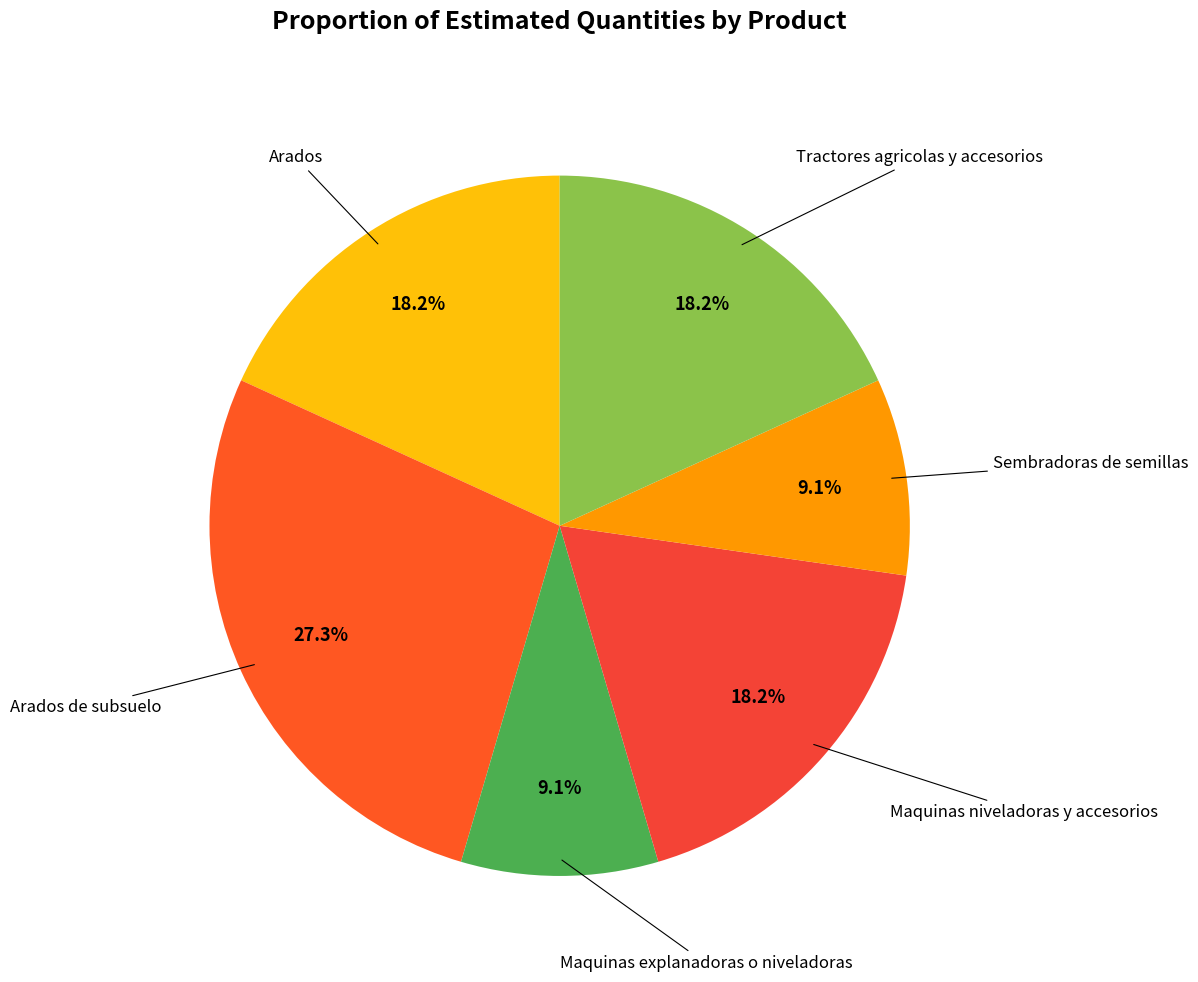

Count the number of slices in the pie.

6